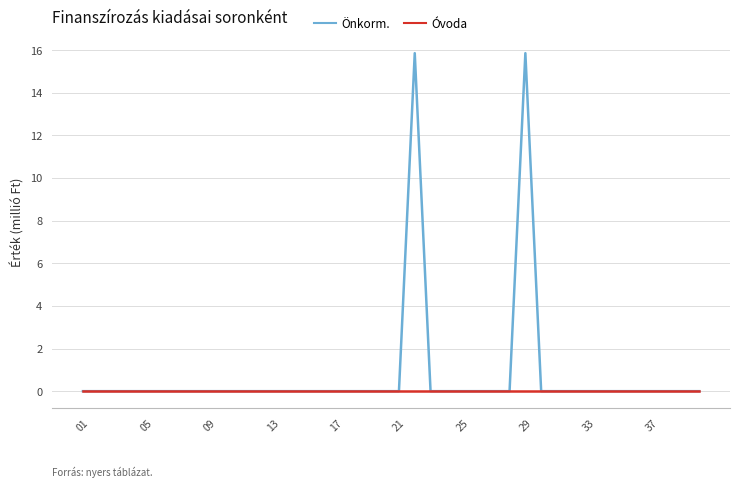

List the series in order of their peak value, lowest first.

Óvoda, Önkorm.